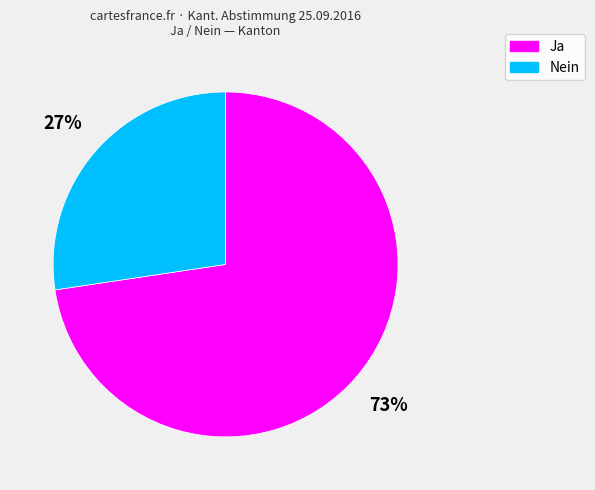

Between Ja and Nein, which is larger?

Ja